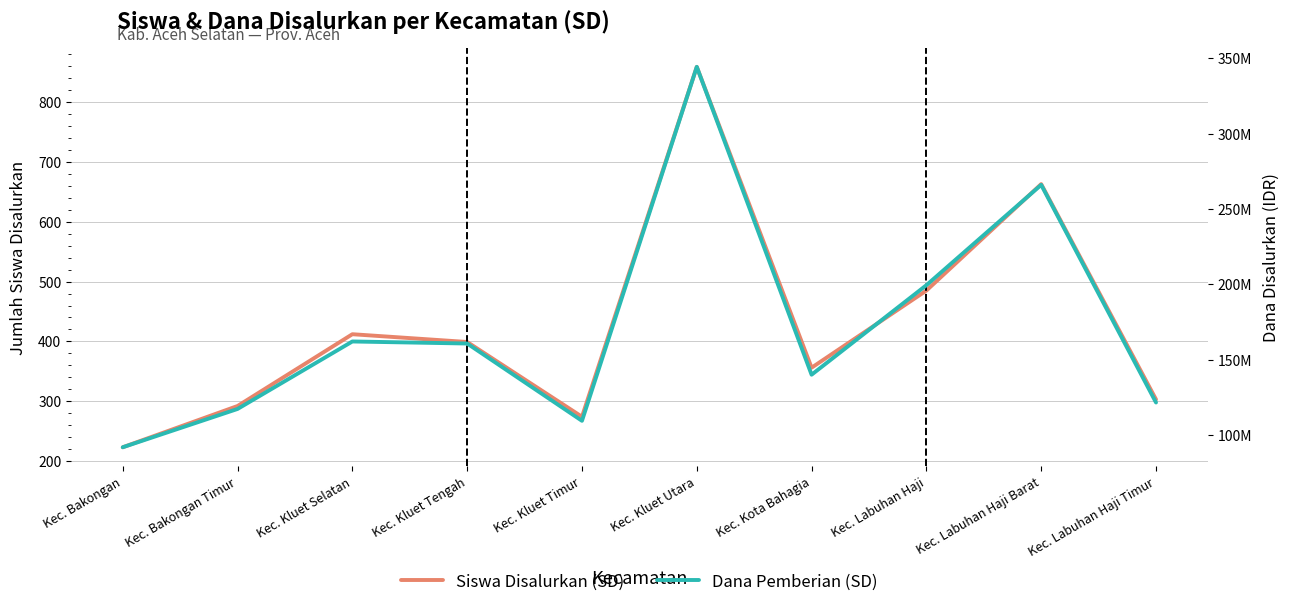

True or false: Dana Pemberian (SD) has a value of 199350000 at Kec. Labuhan Haji.

True